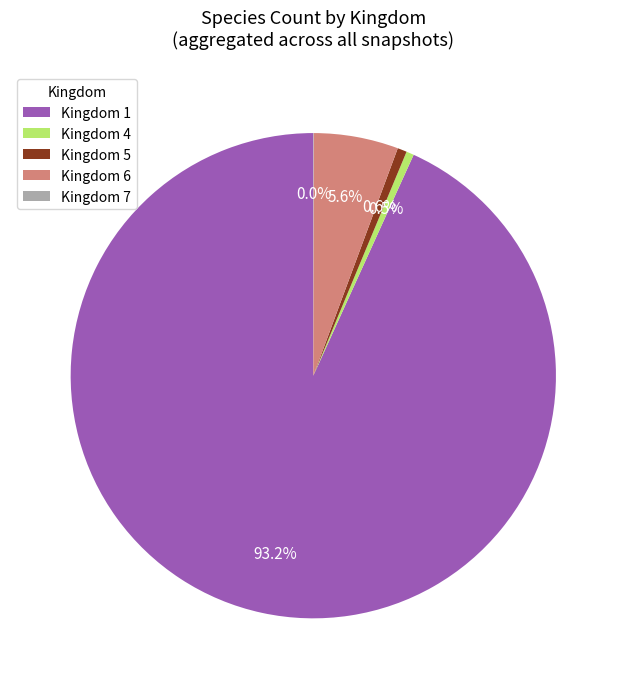

What is the largest slice in the pie chart?

Kingdom 1